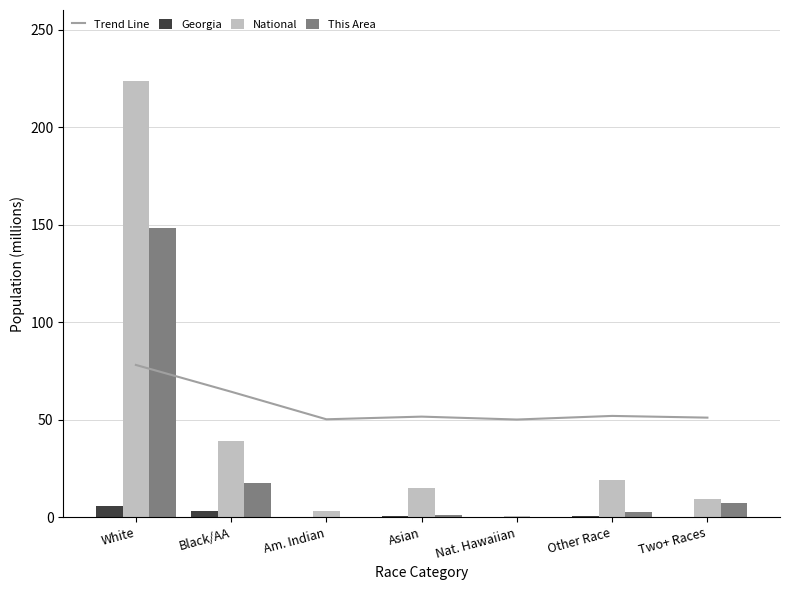

Is the value of Trend Line at Other Race greater than the value of This Area at Am. Indian?

Yes